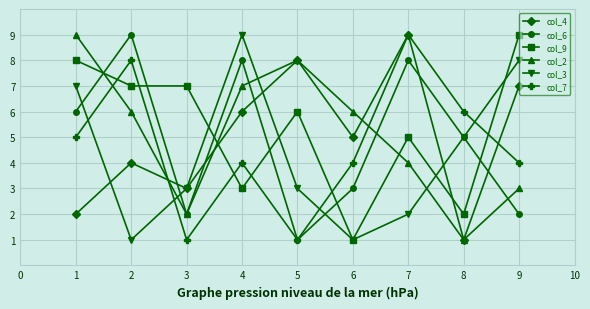

Between 2 and 4, which series saw the biggest shift?

col_3